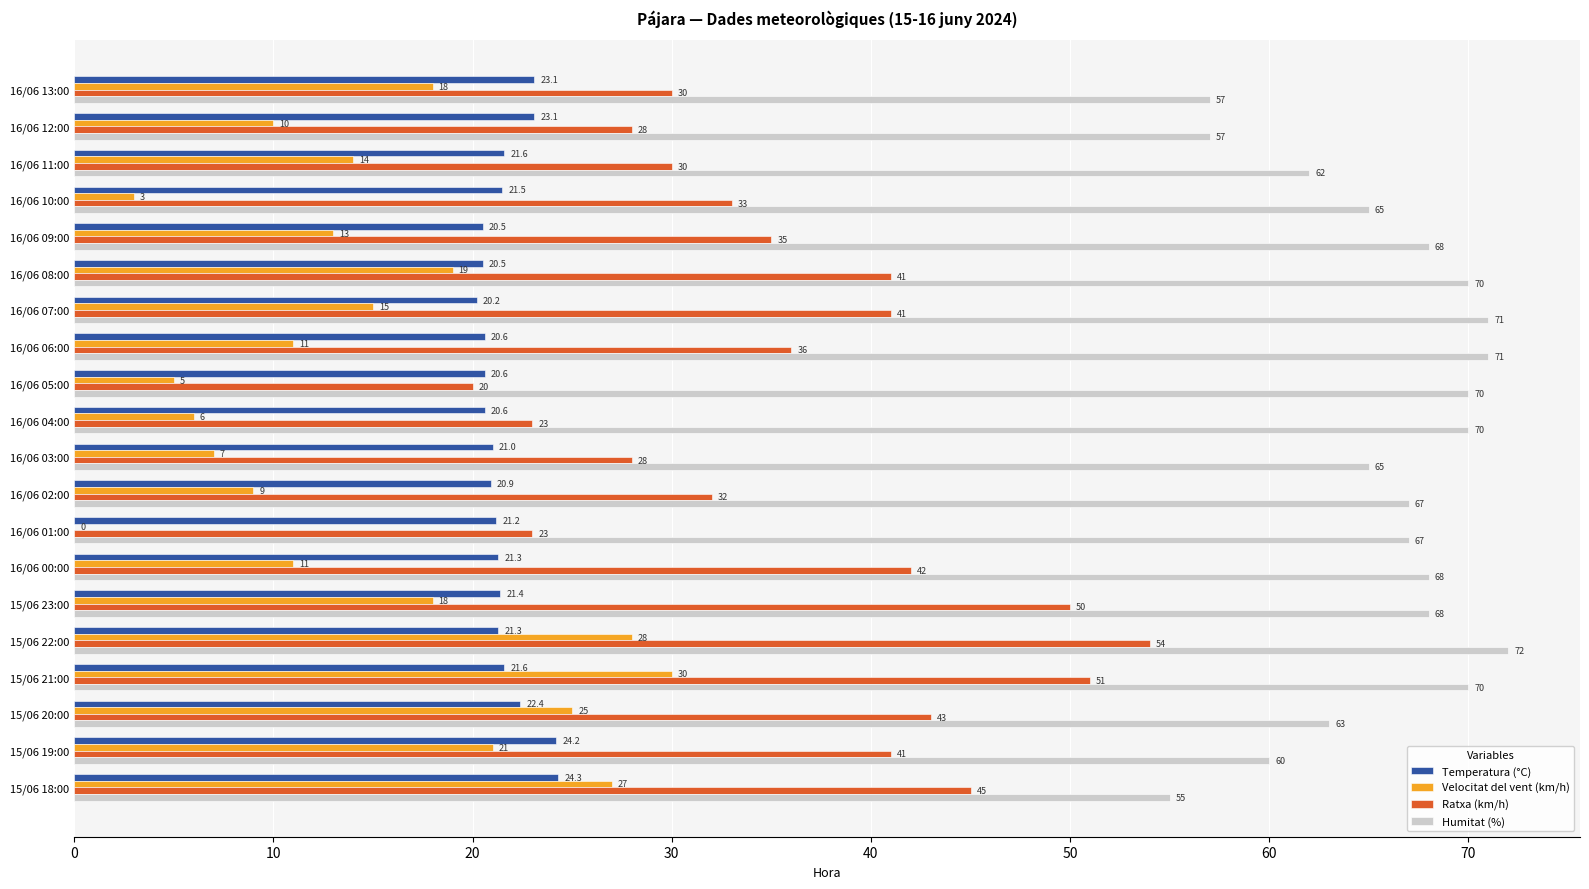

What is the highest value of the Ratxa (km/h) series?

54.0